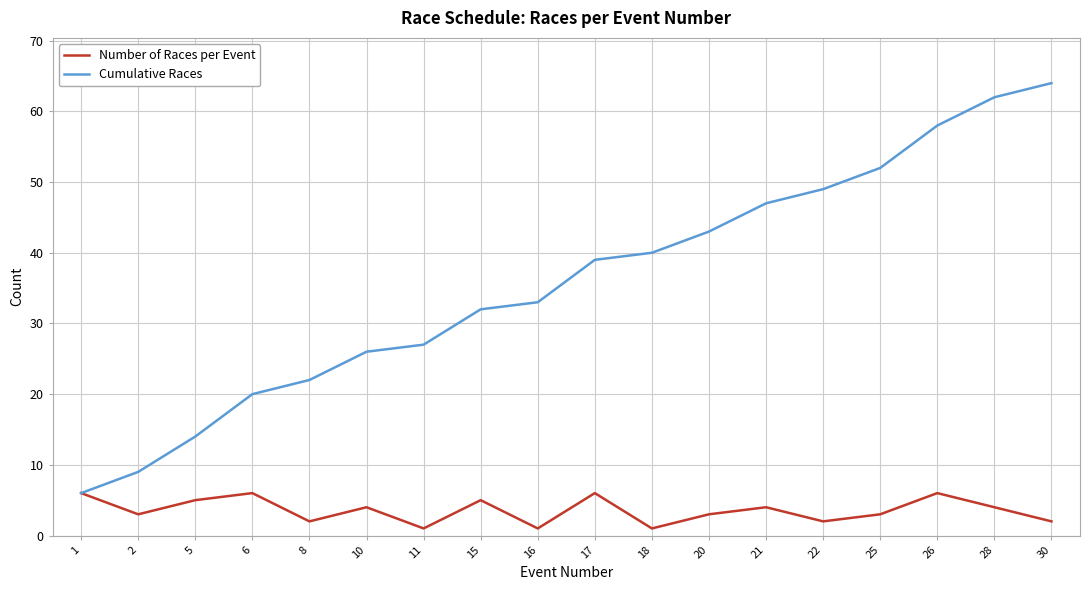

Which series has the widest spread of values?

Cumulative Races